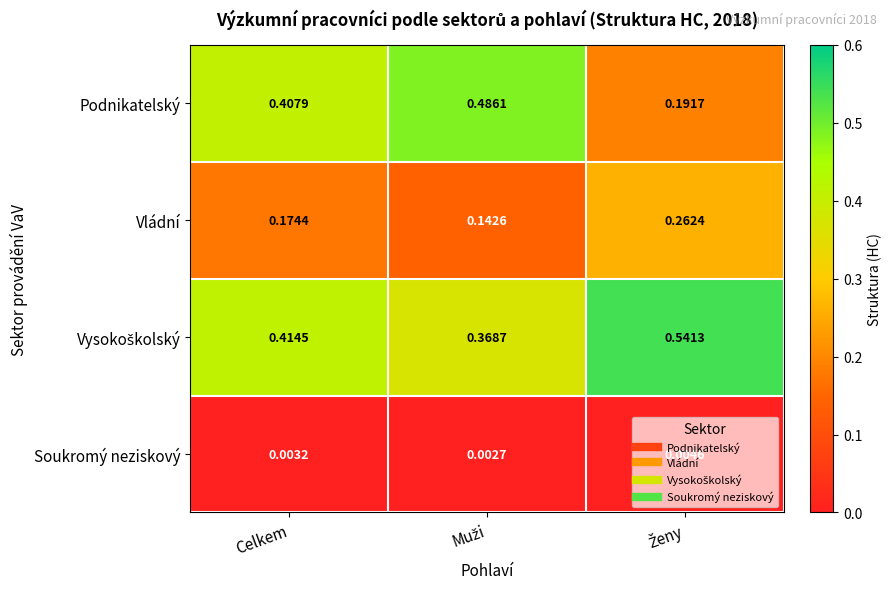

Which series has the largest range (max minus min)?

Podnikatelský